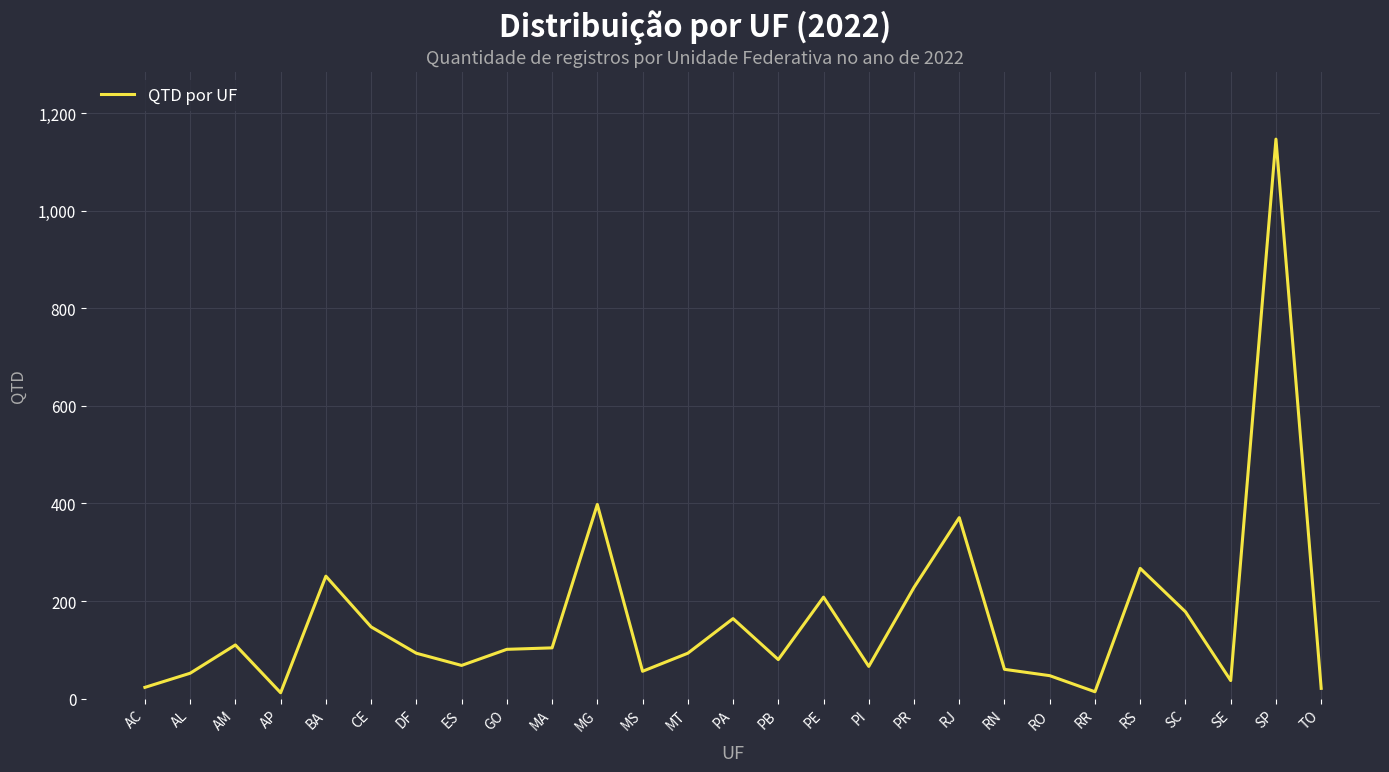

Which has a higher value, AP or RN?

RN